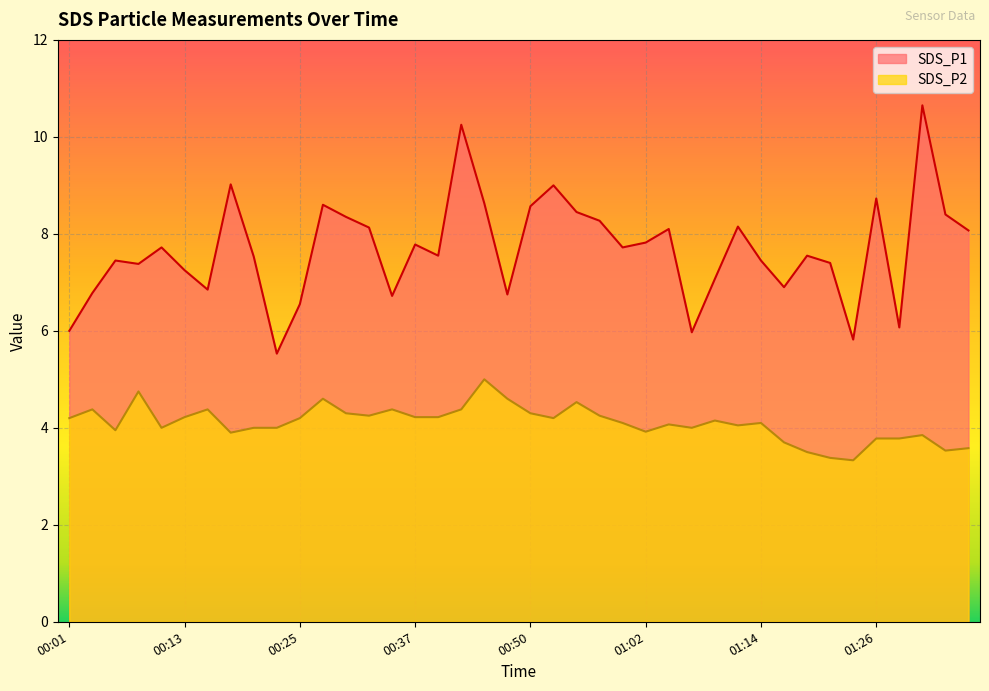

Reading left to right, what are all the values shown in this chart?

SDS_P1: 00:01=6.0	00:03=6.8	00:06=7.5	00:08=7.4	00:11=7.7	00:13=7.2	00:15=6.8	00:18=9.0	00:20=7.5	00:23=5.5	00:25=6.5	00:28=8.6	00:30=8.3	00:33=8.1	00:35=6.7	00:37=7.8	00:40=7.5	00:42=10.2	00:45=8.6	00:47=6.8	00:50=8.6	00:52=9.0	00:55=8.4	00:57=8.3	00:59=7.7	01:02=7.8	01:04=8.1	01:07=6.0	01:09=7.1	01:12=8.2	01:14=7.5	01:16=6.9	01:19=7.5	01:21=7.4	01:24=5.8	01:26=8.7	01:29=6.1	01:31=10.7	01:34=8.4	01:36=8.1
SDS_P2: 00:01=4.2	00:03=4.4	00:06=4.0	00:08=4.8	00:11=4.0	00:13=4.2	00:15=4.4	00:18=3.9	00:20=4.0	00:23=4.0	00:25=4.2	00:28=4.6	00:30=4.3	00:33=4.2	00:35=4.4	00:37=4.2	00:40=4.2	00:42=4.4	00:45=5.0	00:47=4.6	00:50=4.3	00:52=4.2	00:55=4.5	00:57=4.2	00:59=4.1	01:02=3.9	01:04=4.1	01:07=4.0	01:09=4.2	01:12=4.0	01:14=4.1	01:16=3.7	01:19=3.5	01:21=3.4	01:24=3.3	01:26=3.8	01:29=3.8	01:31=3.9	01:34=3.5	01:36=3.6